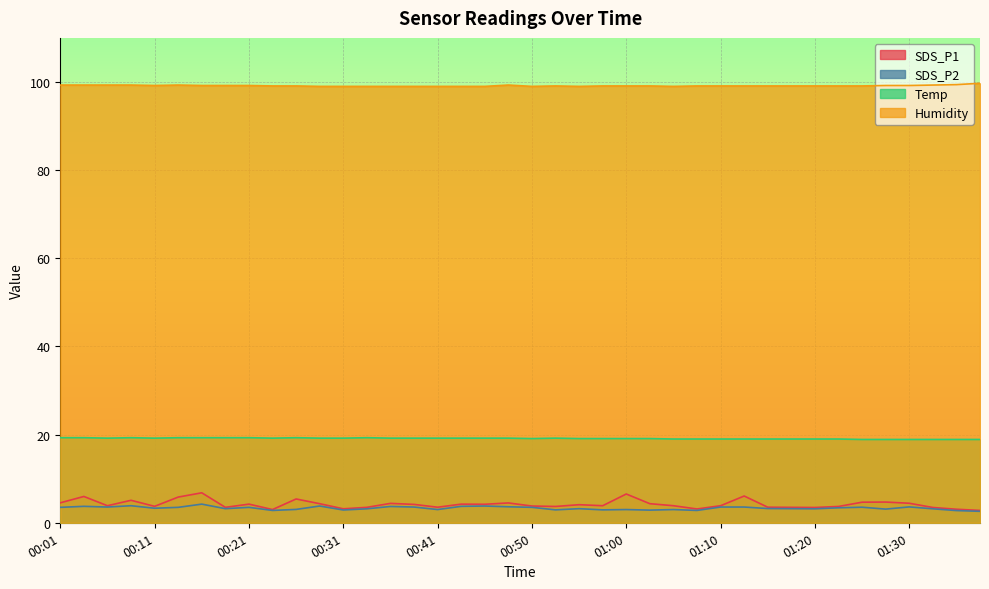

True or false: Humidity and SDS_P1 cross at least once.

False